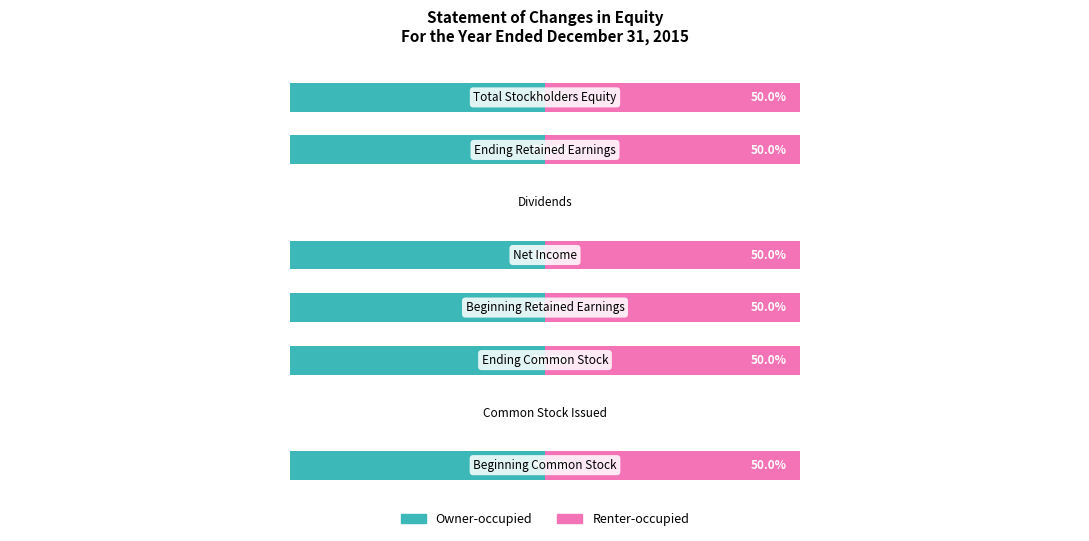

Which series changed the most between 1 and 5?

Owner-occupied